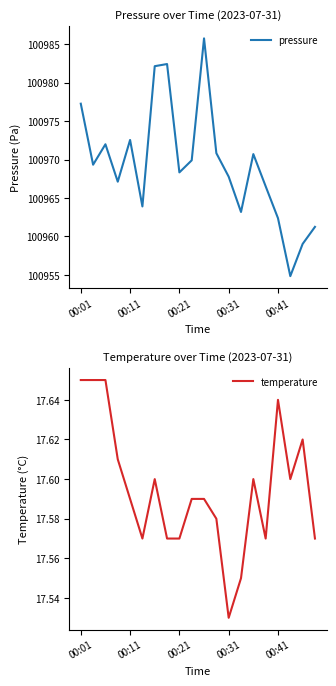

Is it true that pressure equals 158552.0 at 00:31?

False